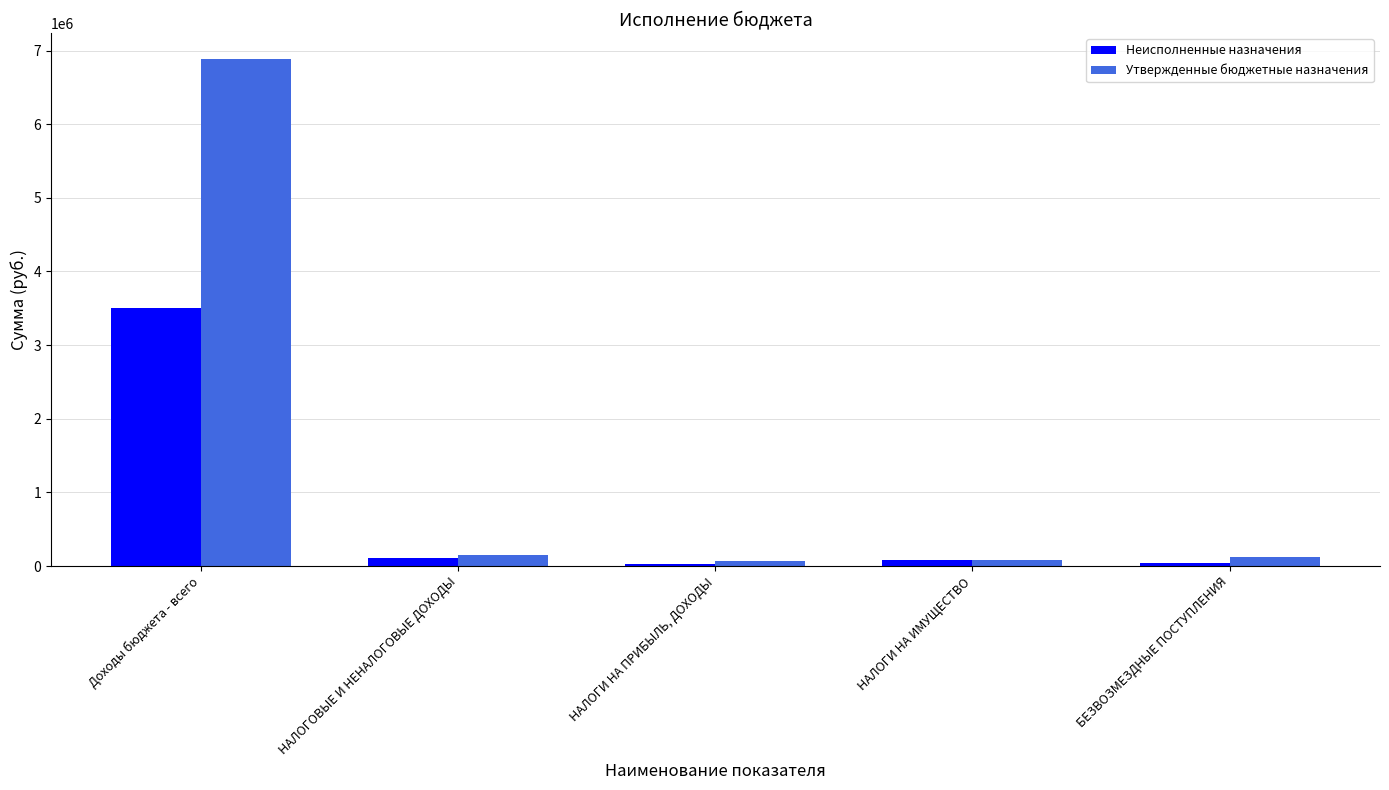

At which category is the sum across all series the highest?

Доходы бюджета - всего